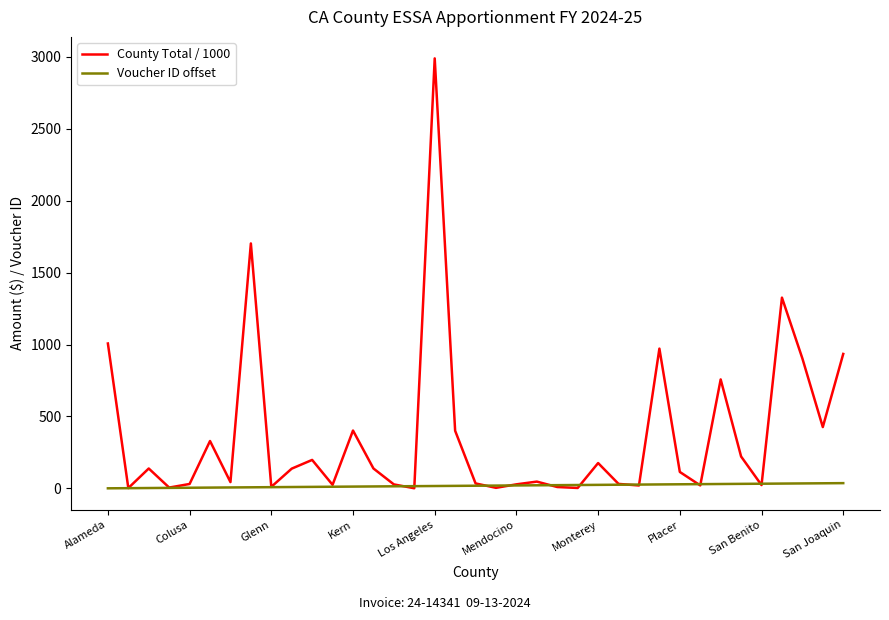

Which series has the largest range (max minus min)?

County Total / 1000